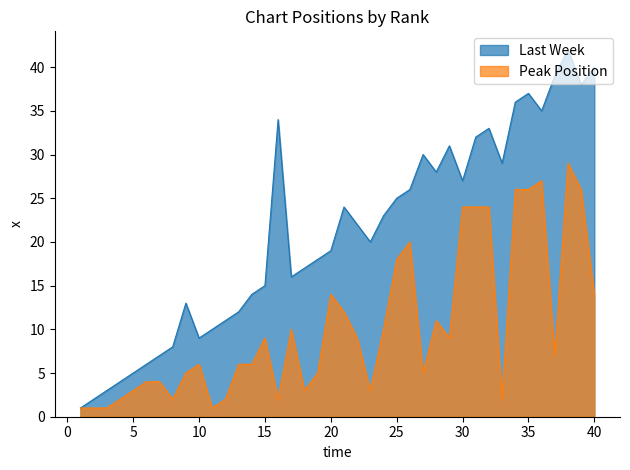

True or false: Last Week and Peak Position cross at least once.

False